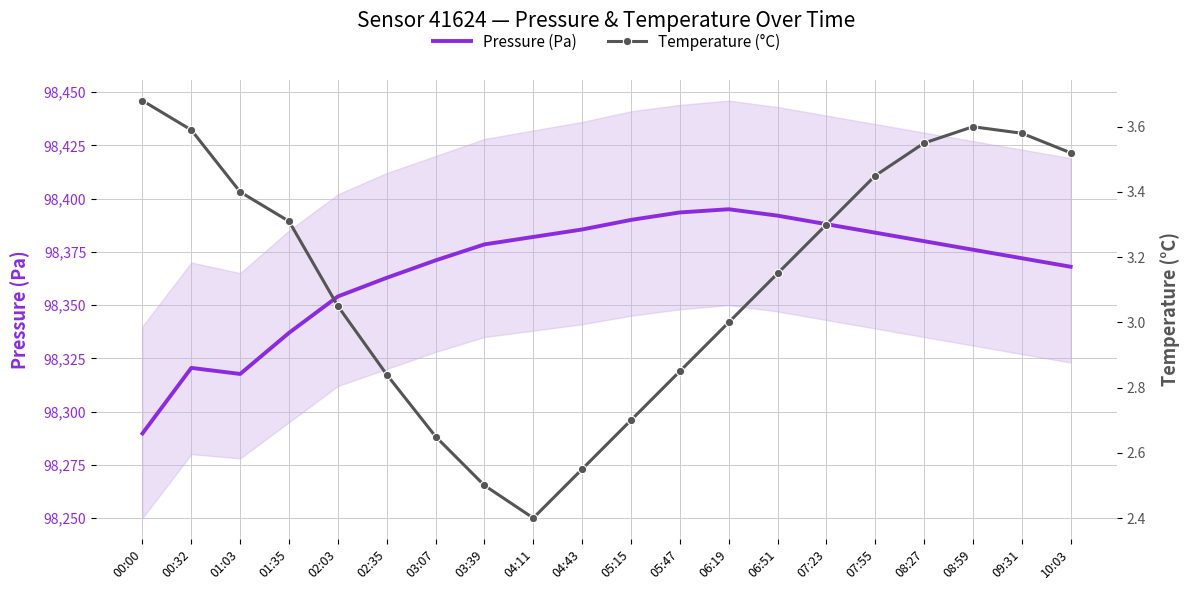

What is the value of the Pressure (Pa) point at the 20th from the left?

98368.0